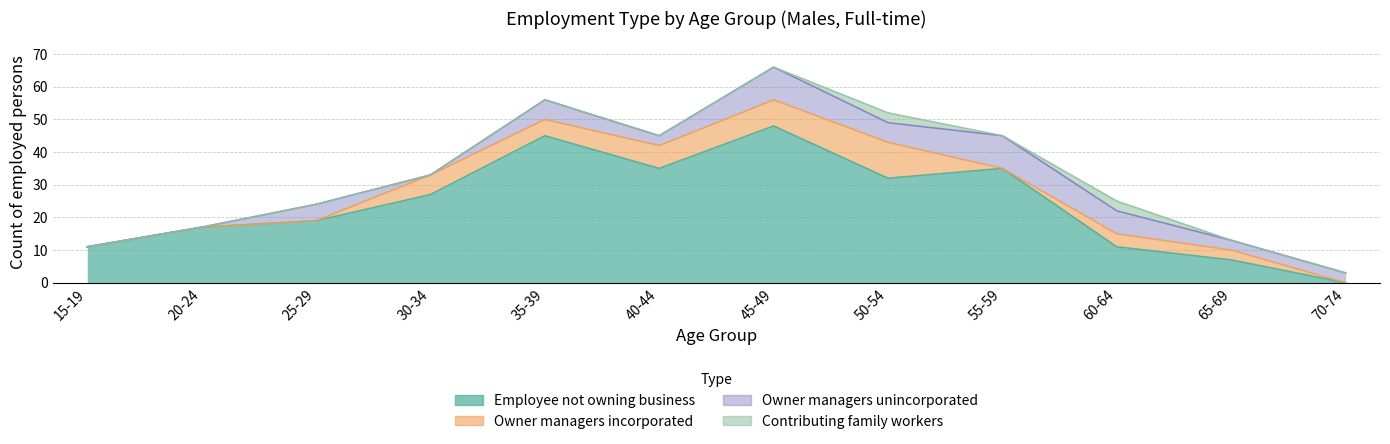

True or false: Employee not owning business has more than 1 interior local peaks.

True